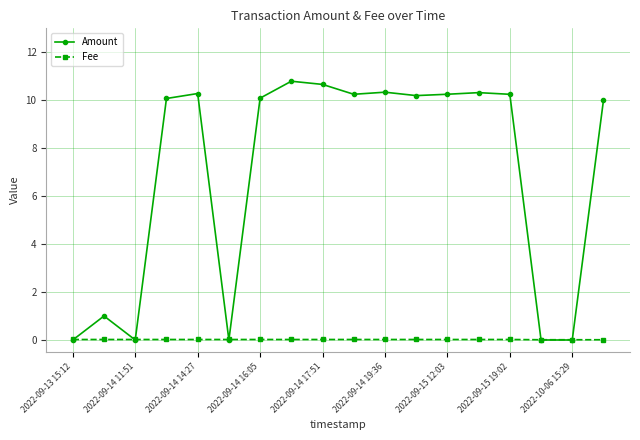

Which series has the largest total across all categories?

Amount